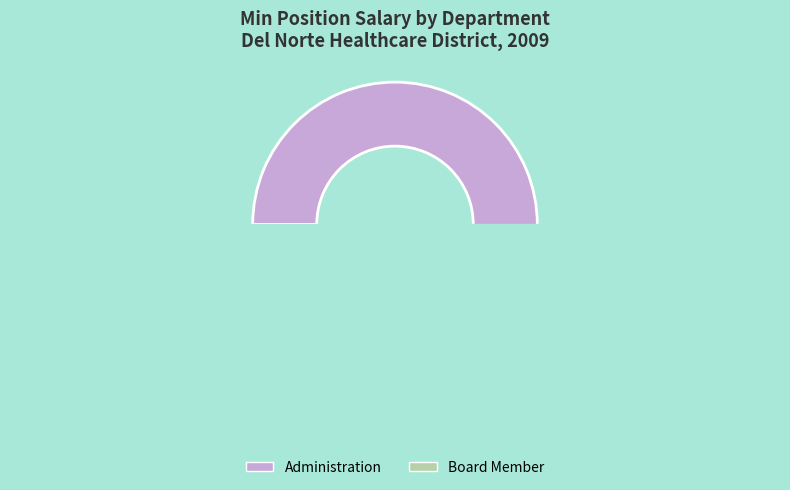

Is Board Member the majority of the pie?

No